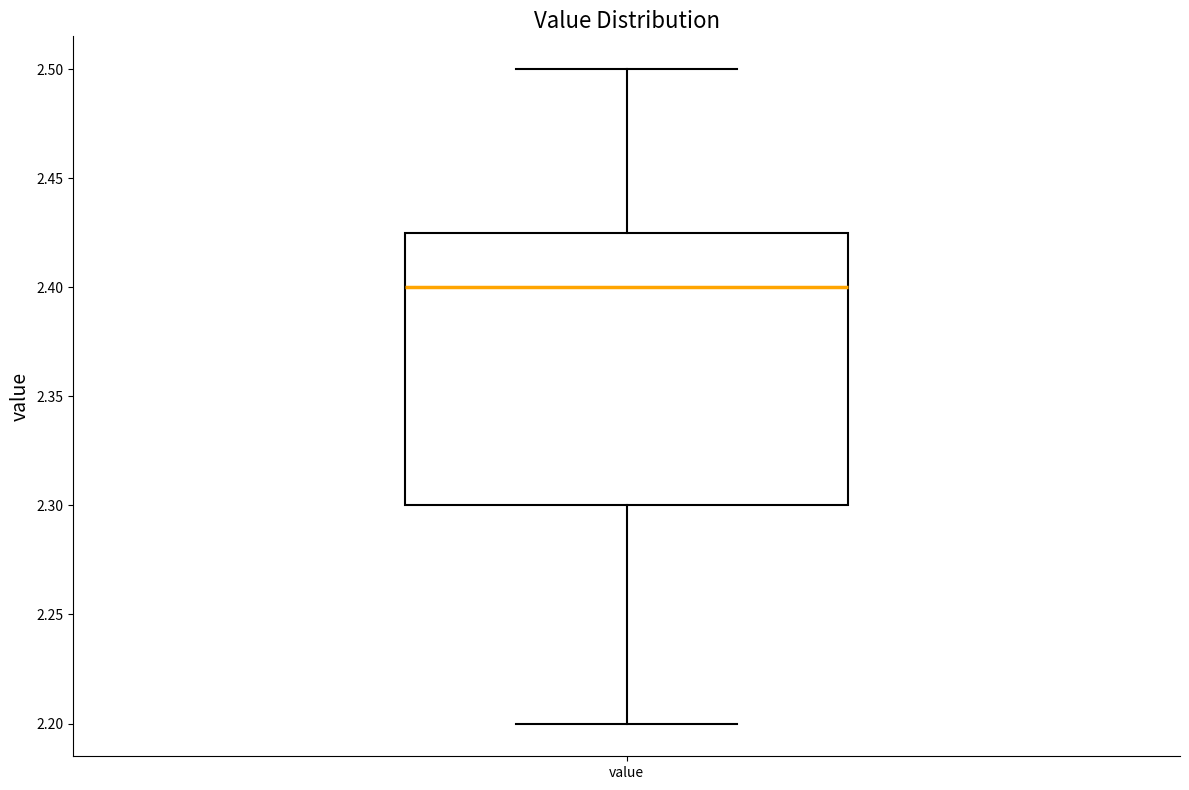

Read this box plot against the y-axis: the position of the median line, the range covered by the box, and the ends of both whiskers. The values are not printed on the chart, so give them approximately, as read against the axis.

median 2.400, box 2.300 to 2.425, whiskers 2.200 to 2.500